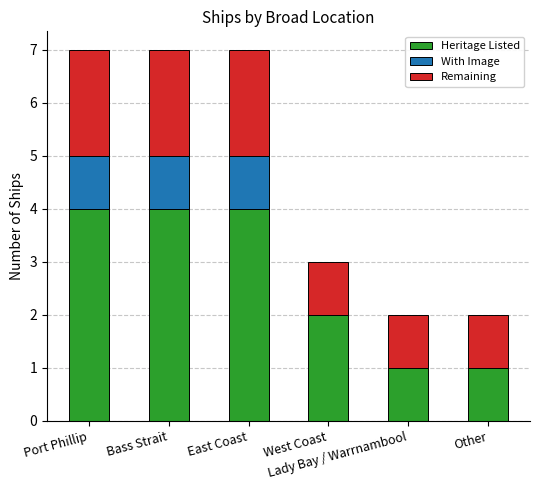

How many categories are shown in the chart?

6